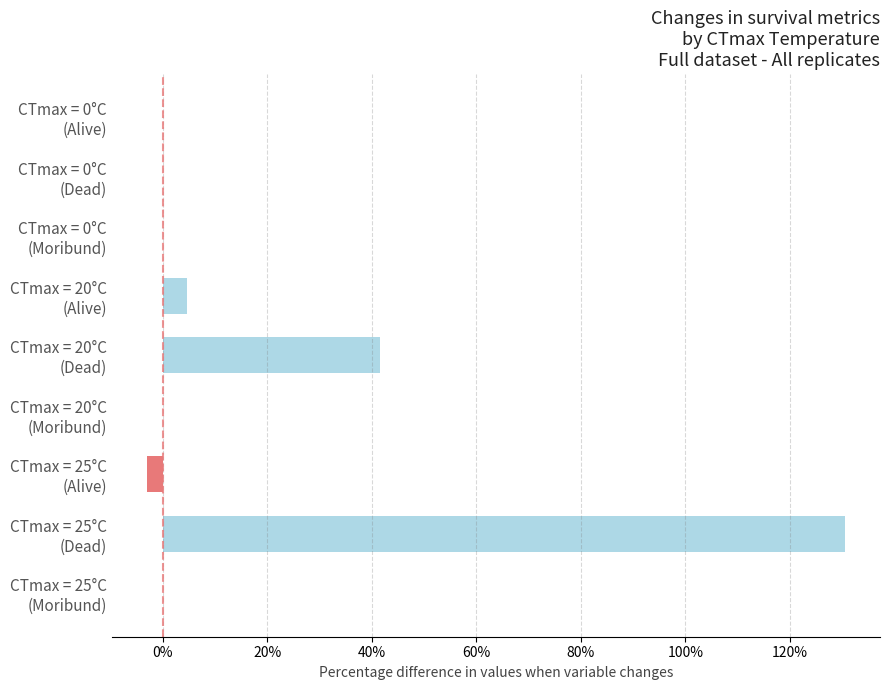

What is the sum of all values?

173.9